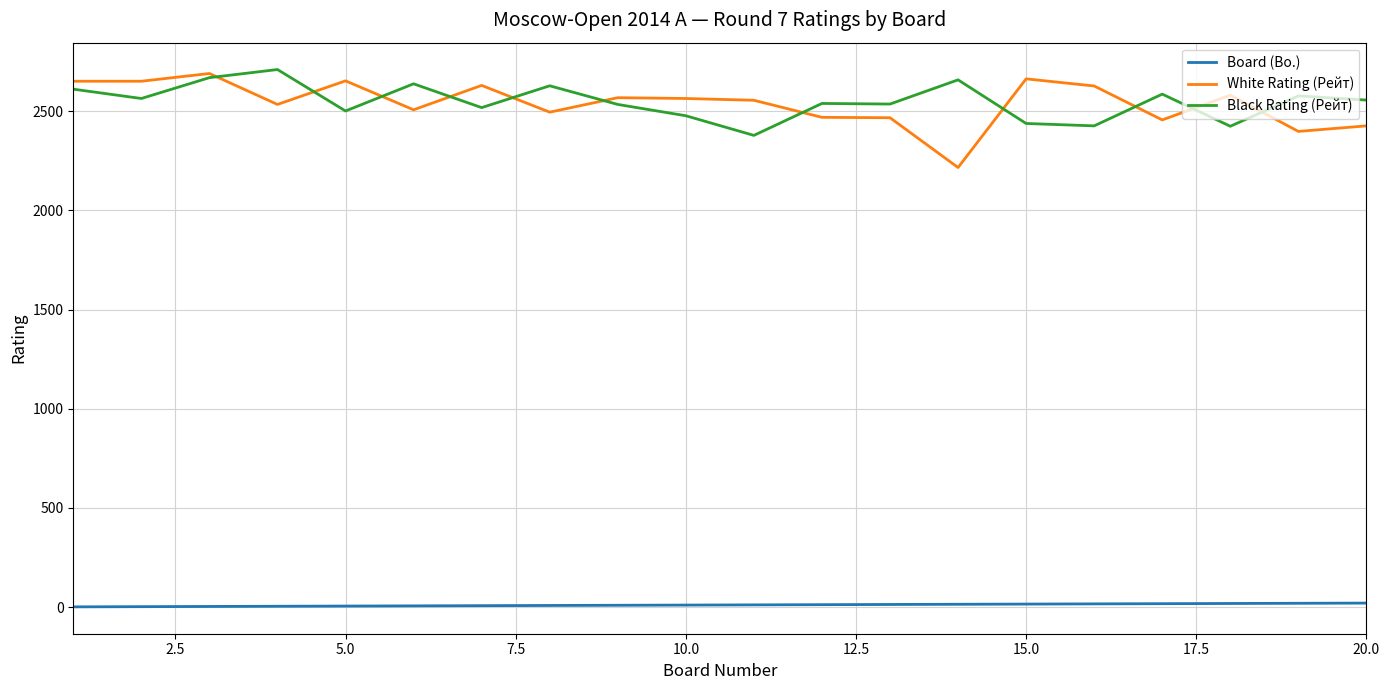

What is the greatest value displayed?

2710